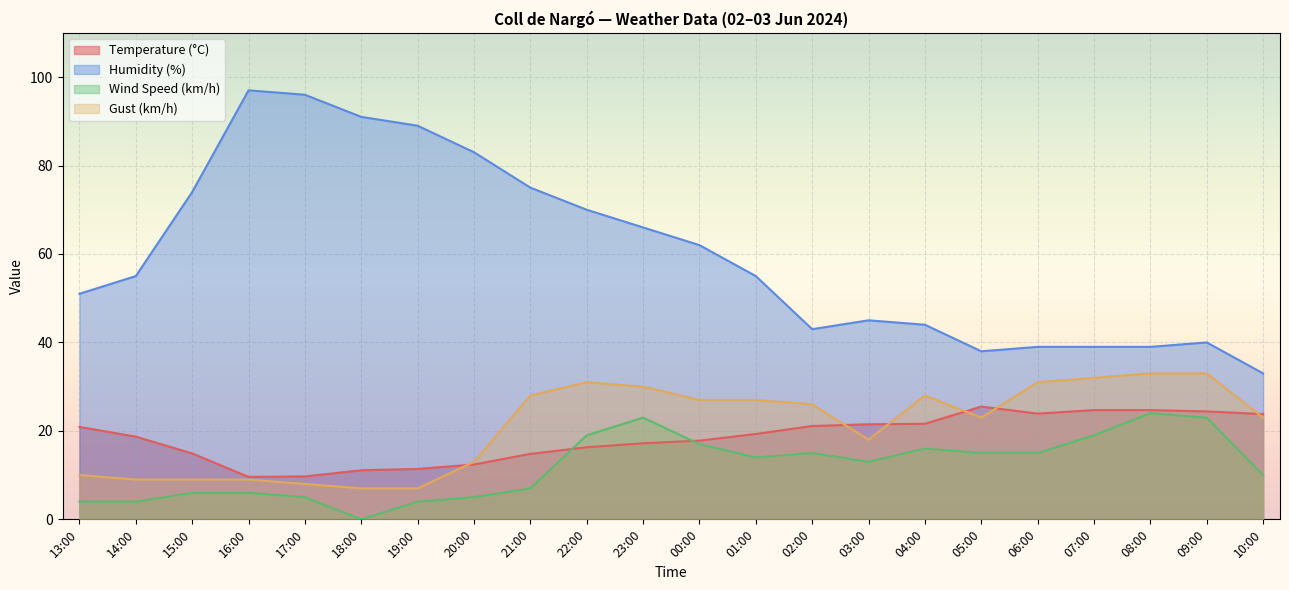

What is the value of the Gust (km/h) point at the 6th from the left?

7.0